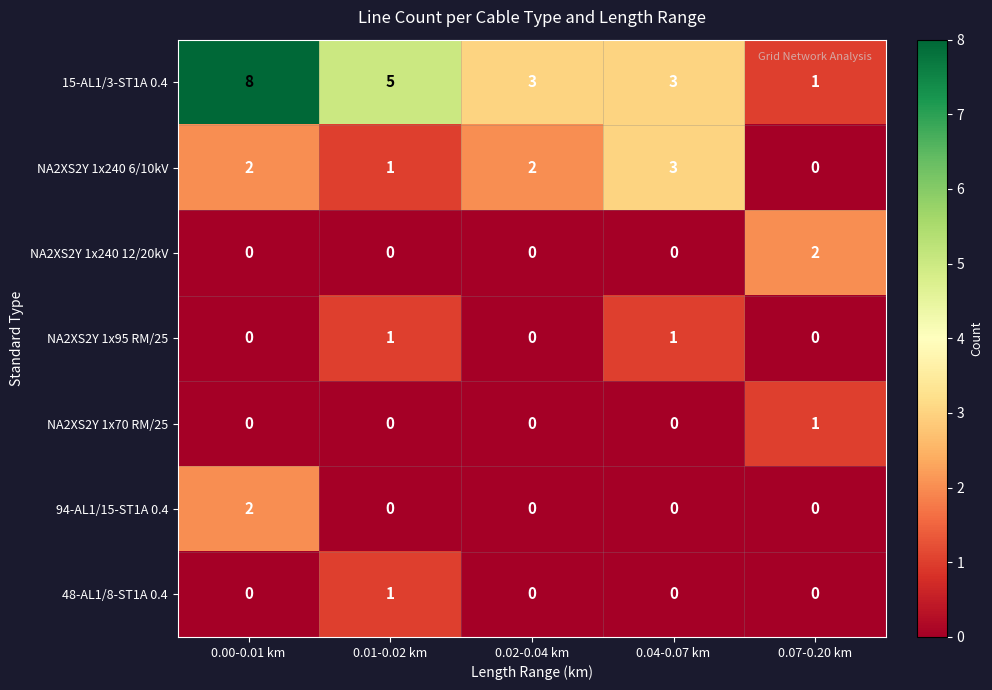

At which label does NA2XS2Y 1x240 6/10kV reach its minimum?

0.07-0.20 km